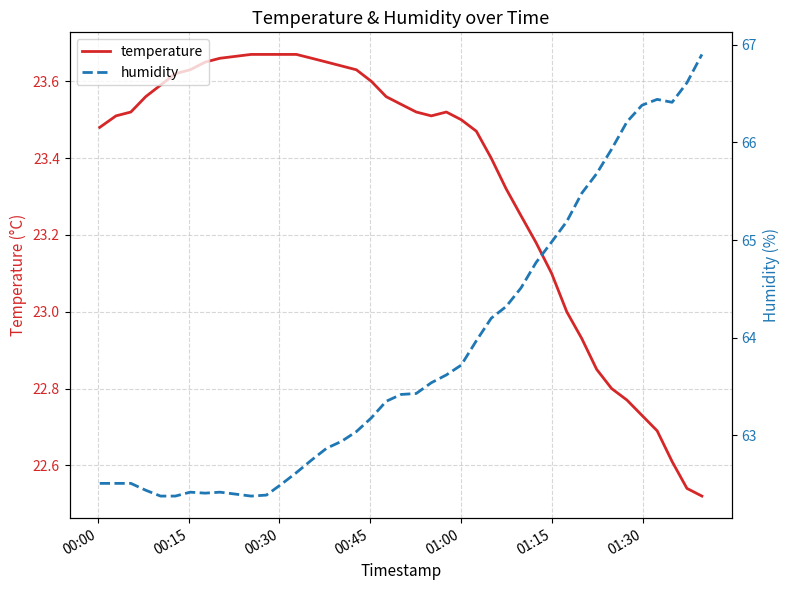

How many data points does each series have?

40